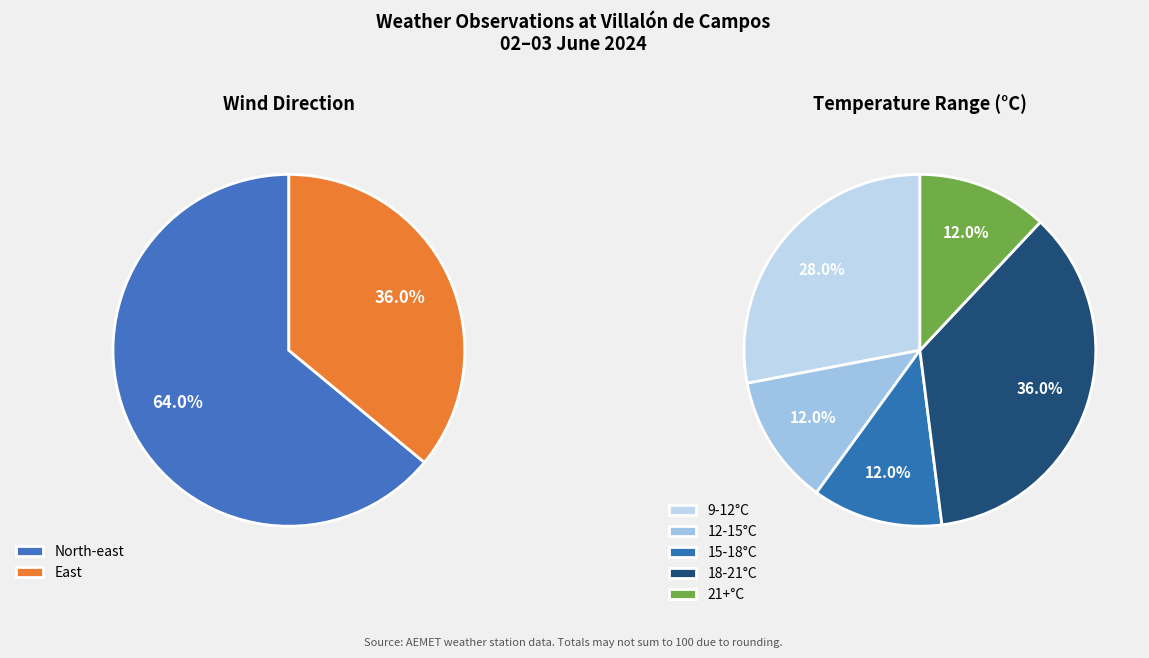

How many slices are in this pie chart?

2